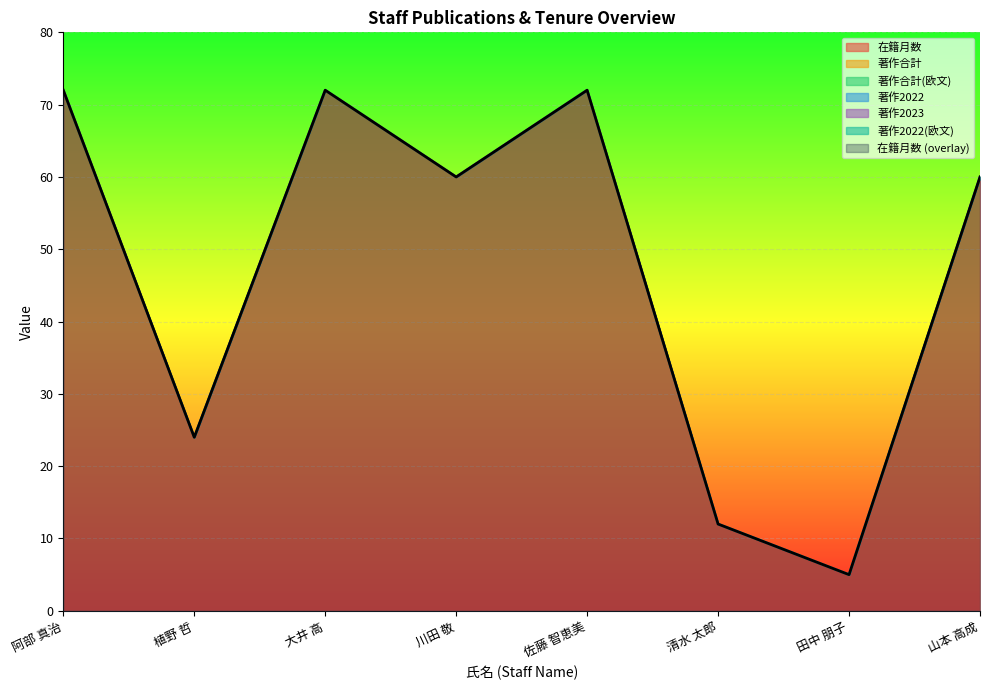

What value does the 在籍月数 series have at 田中 朋子?

5